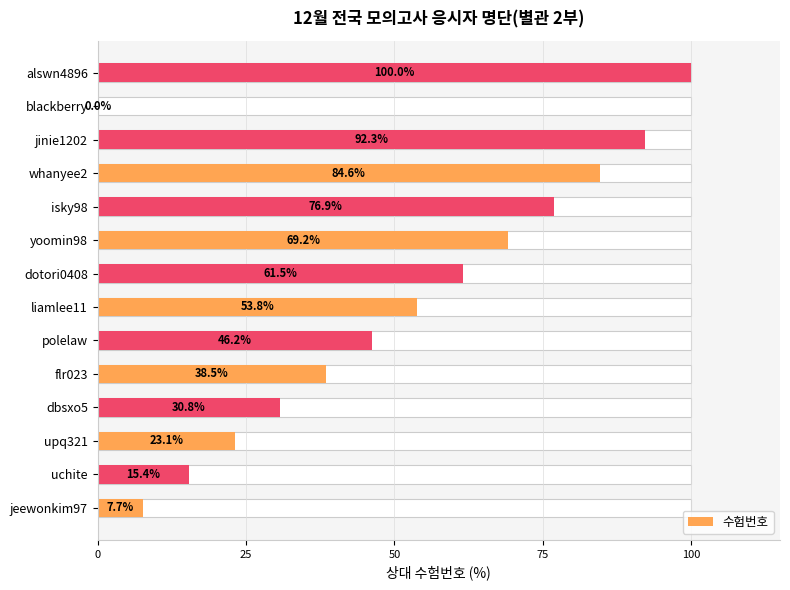

How many data points are above 53?

7